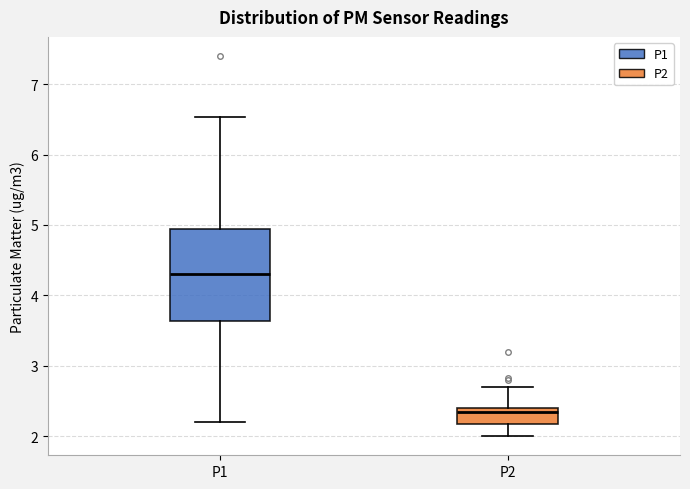

Which box is the tallest, from its lower edge to its upper edge?

P1